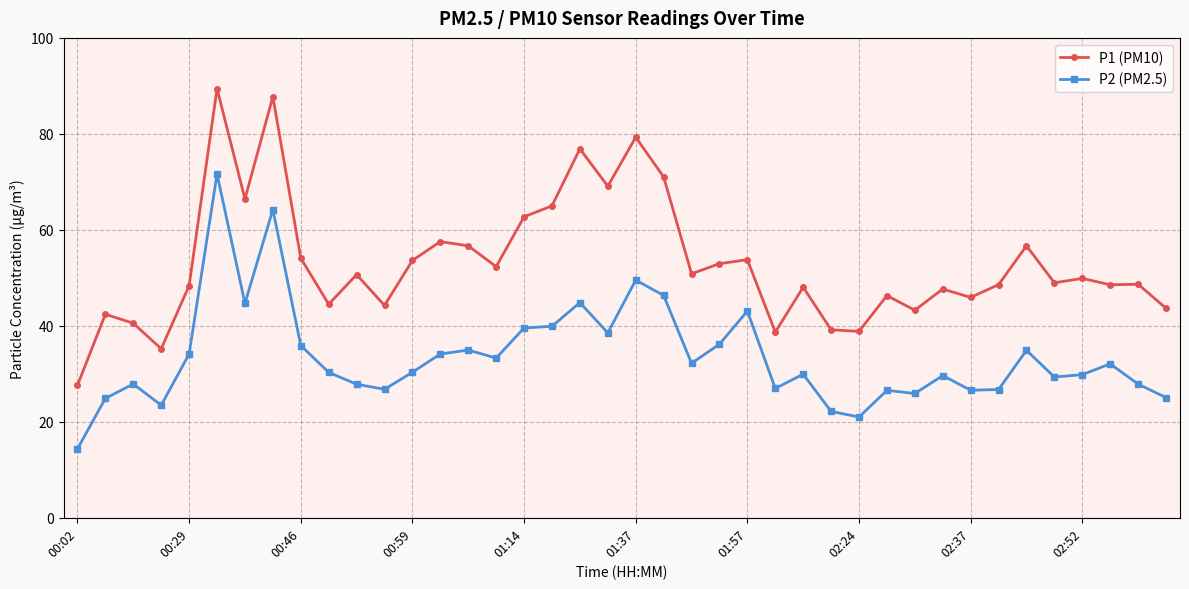

What is the average value of the P2 (PM2.5) series?

33.6